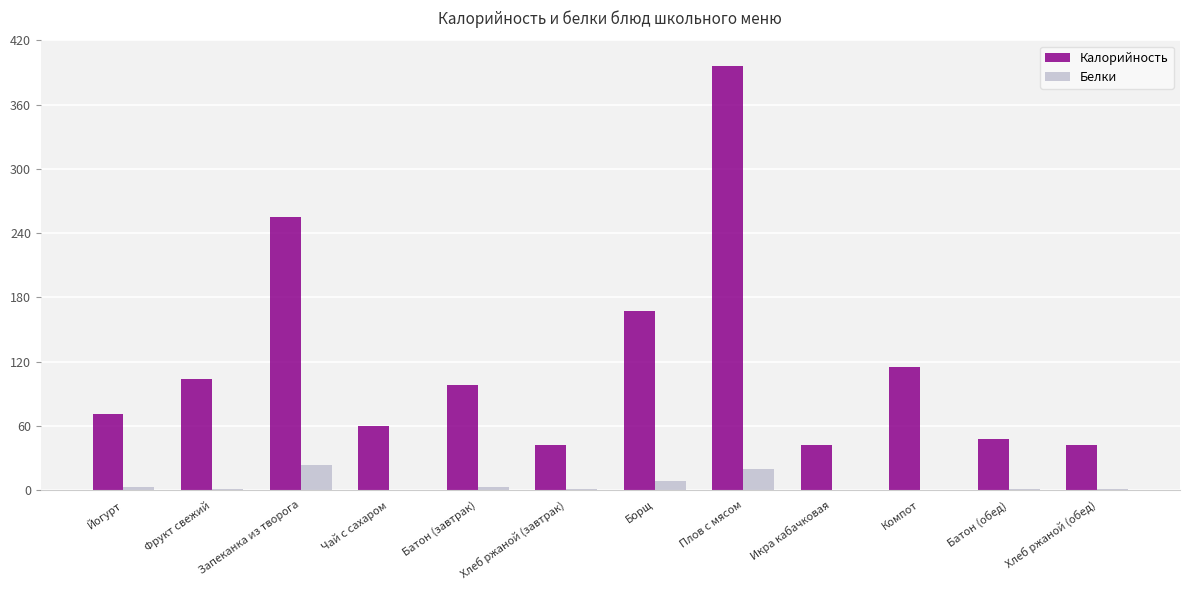

Which series has the largest total across all categories?

Калорийность